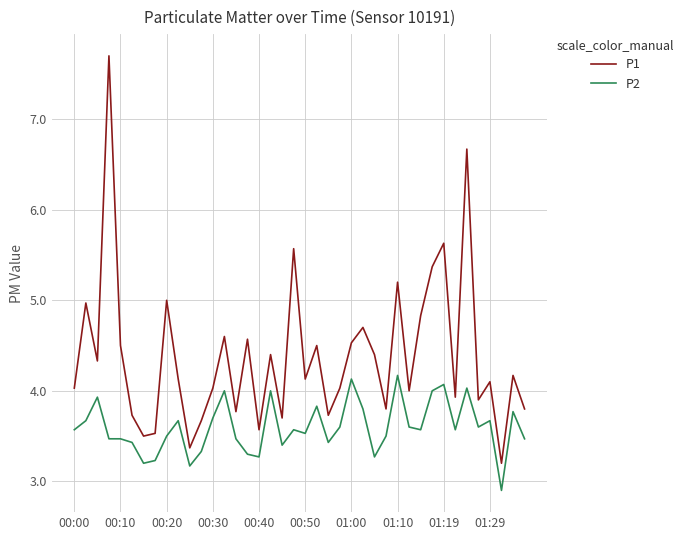

Rank the series by their maximum value, from highest to lowest.

P1, P2